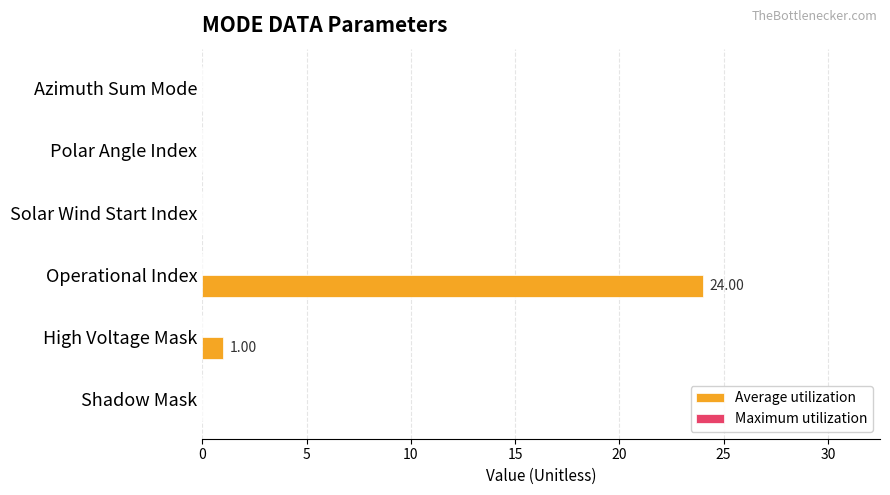

Where is the data nearest to the value 12?

High Voltage Mask